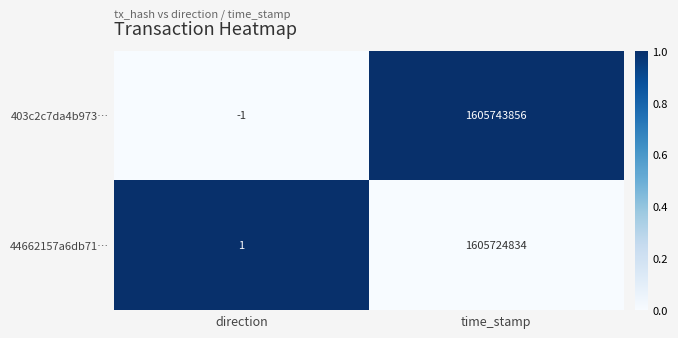

Is it true that 403c2c7da4b973… equals 0 at direction?

False